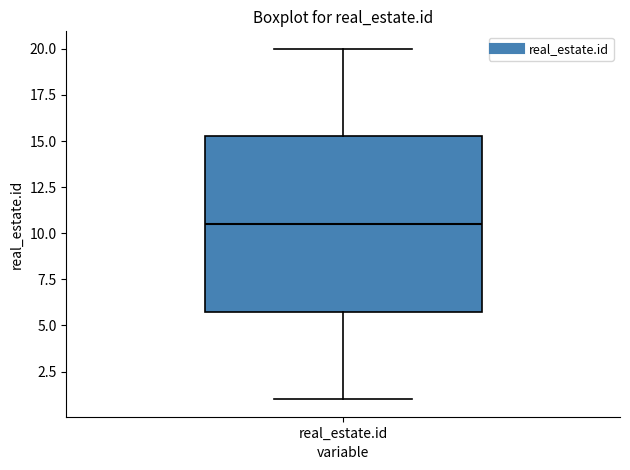

Read this box plot against the y-axis: the position of the median line, the range covered by the box, and the ends of both whiskers. The values are not printed on the chart, so give them approximately, as read against the axis.

median 10.5, box 6.0 to 15.5, whiskers 1.0 to 20.0